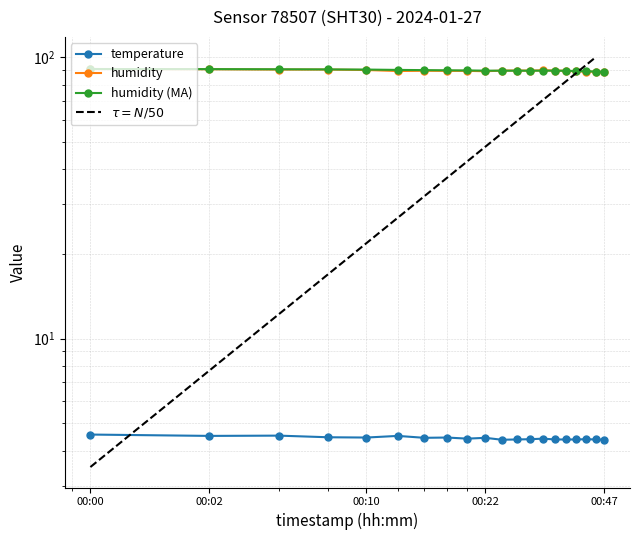

In humidity_ma, how many points are higher than both neighbors (excluding endpoints)?

1